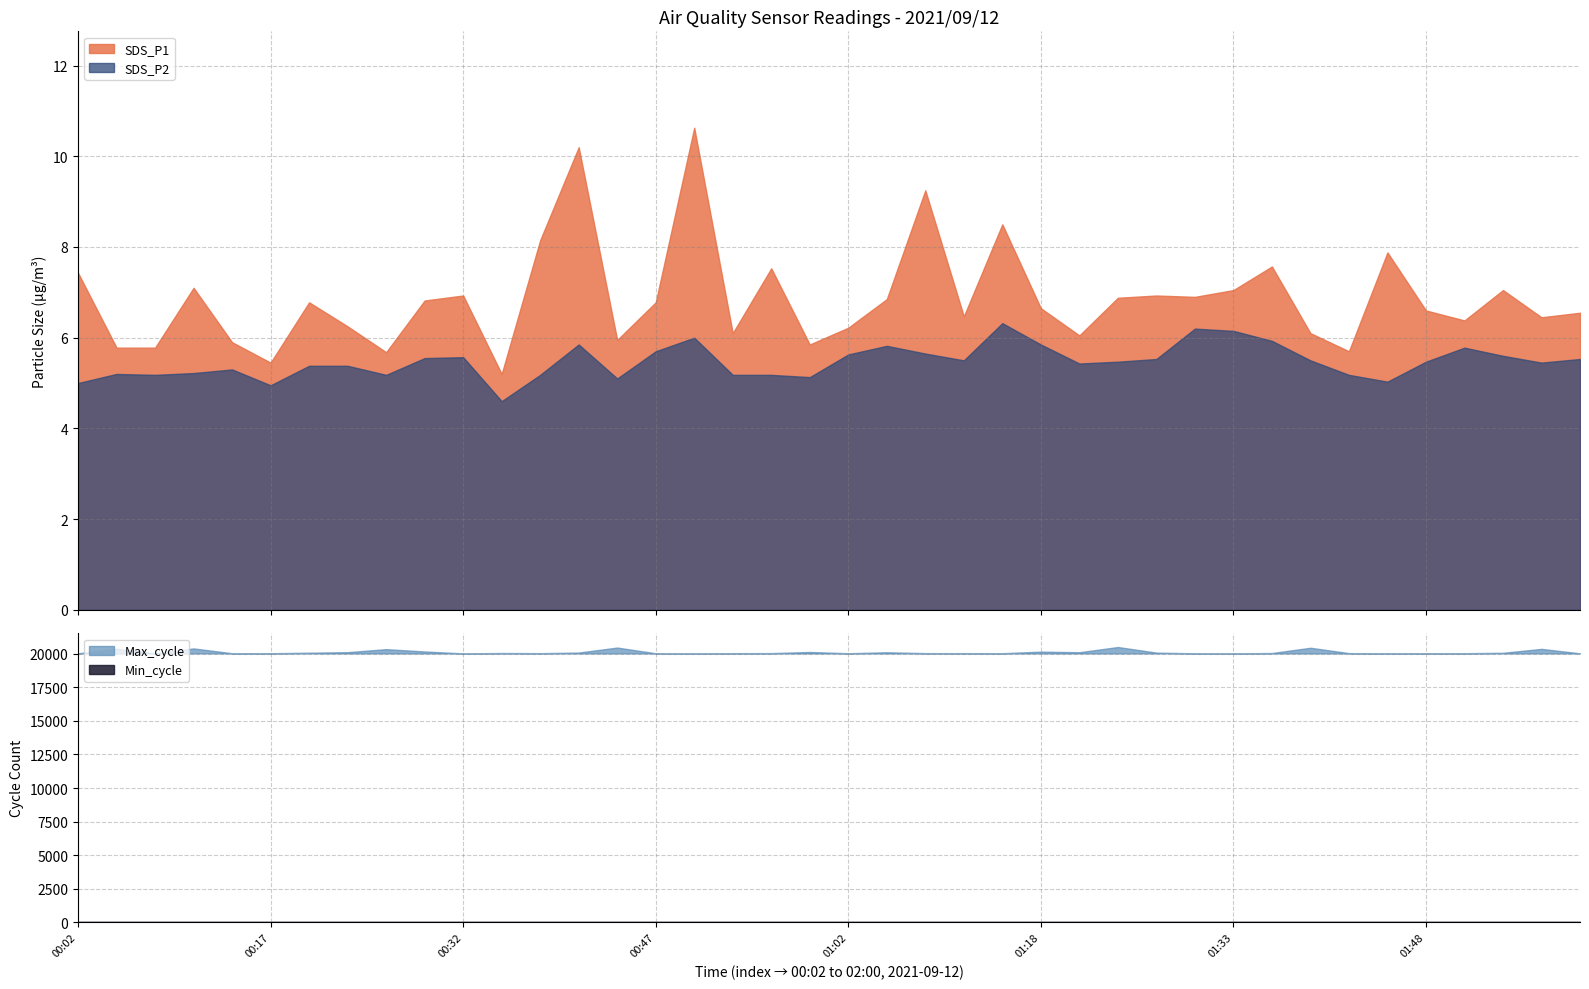

Where does the SDS_P1 series first go above 6?

00:02